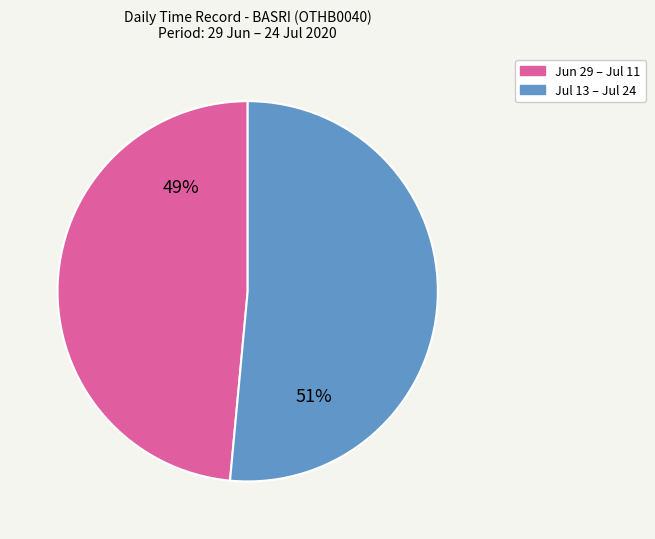

Is there a majority slice in this chart?

Yes